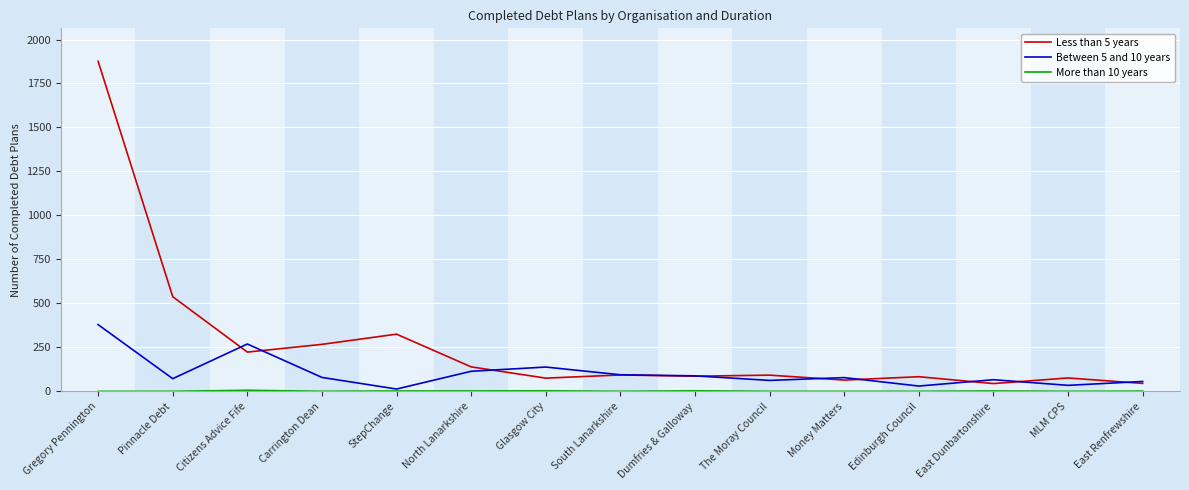

What is the sum of the Less than 5 years values at South Lanarkshire and Carrington Dean?

360